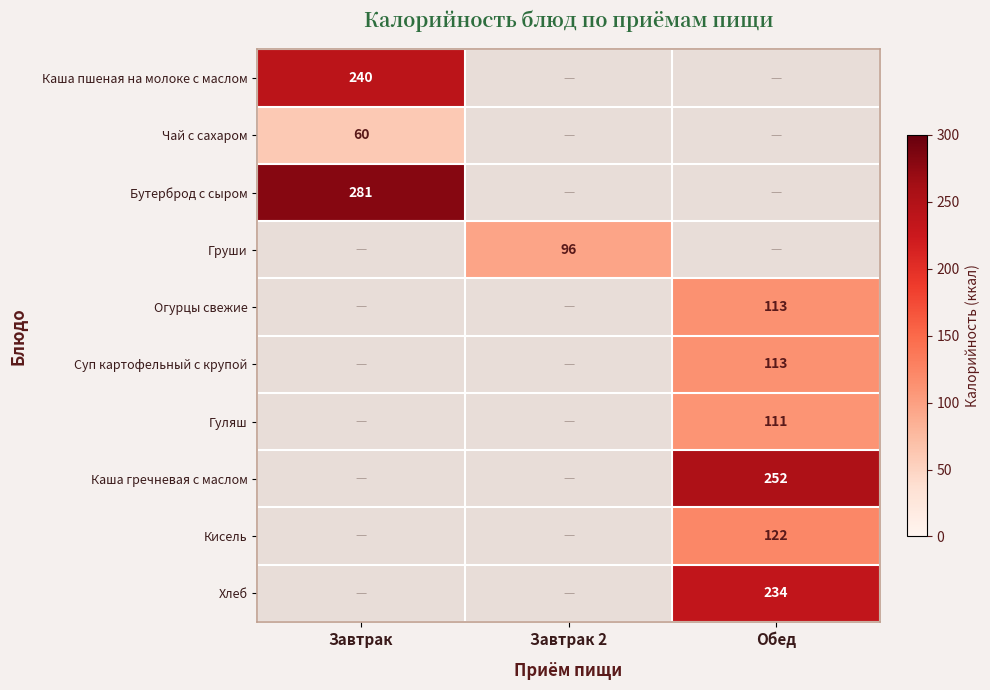

The Кисель series shows 77 at Обед. True or false?

False